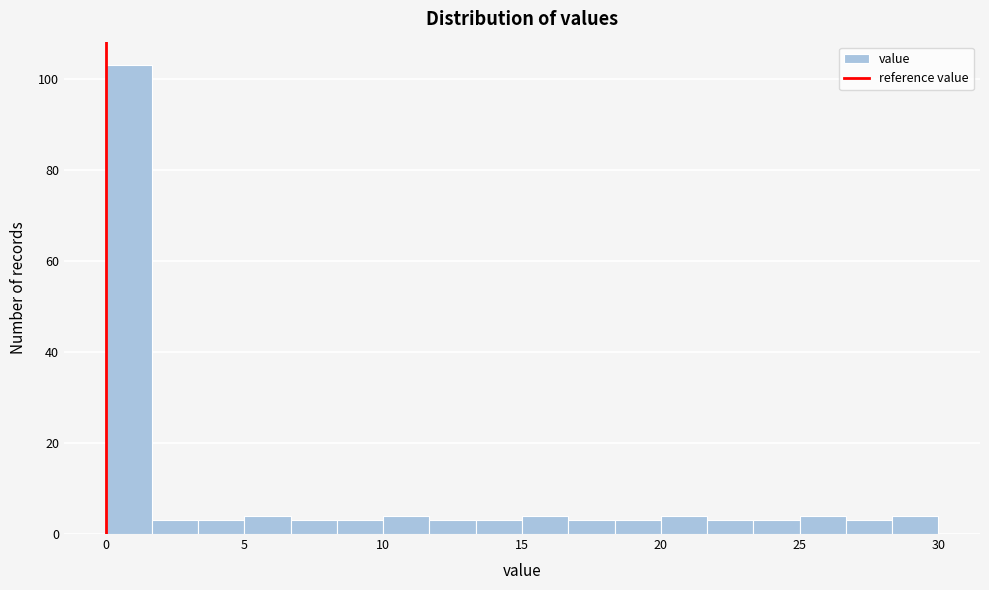

Around what value on the x-axis is the tallest bar? Give the approximate position of its centre, as read against the axis.

1.0